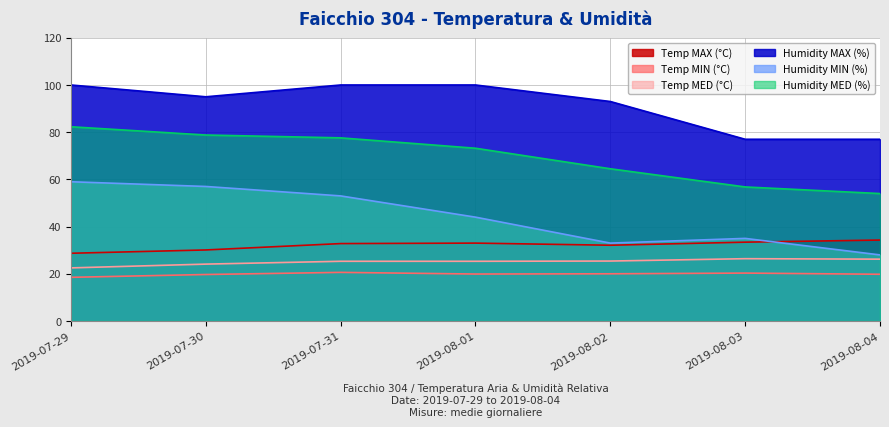

What is the label of the 4th point from the left?

2019-08-01